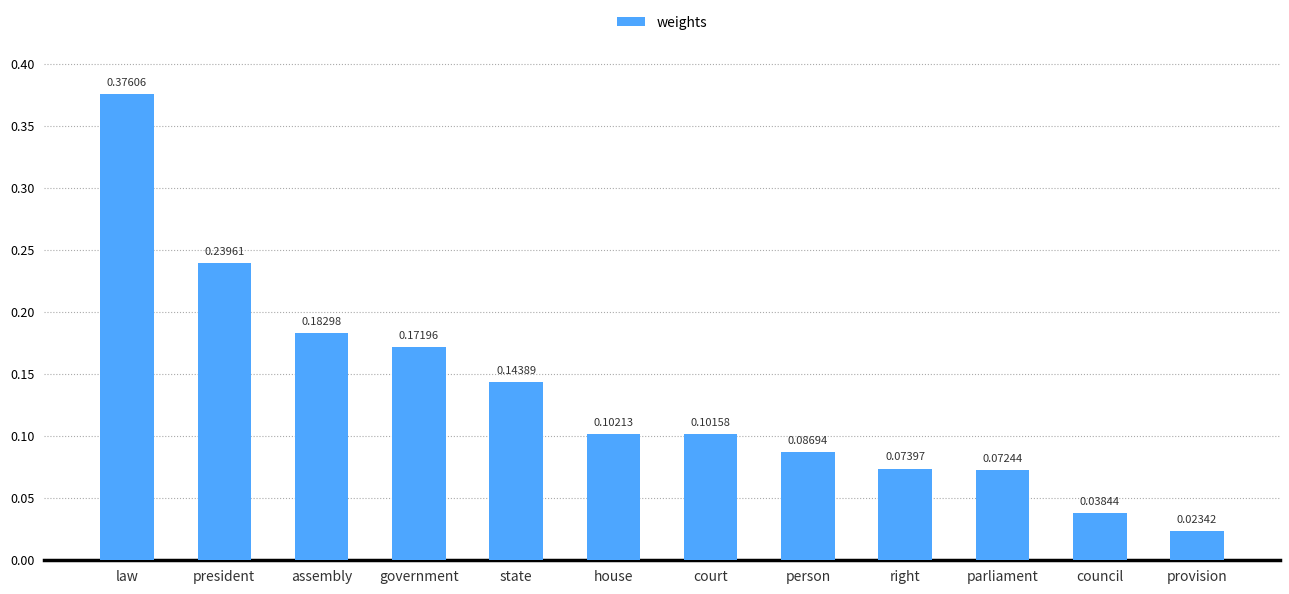

At which category does the chart reach its minimum across all series?

provision